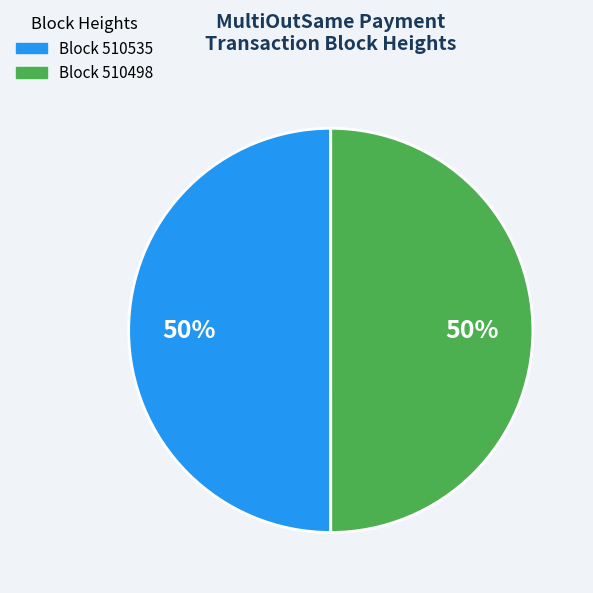

To the nearest percent, what is the average slice percentage?

50%